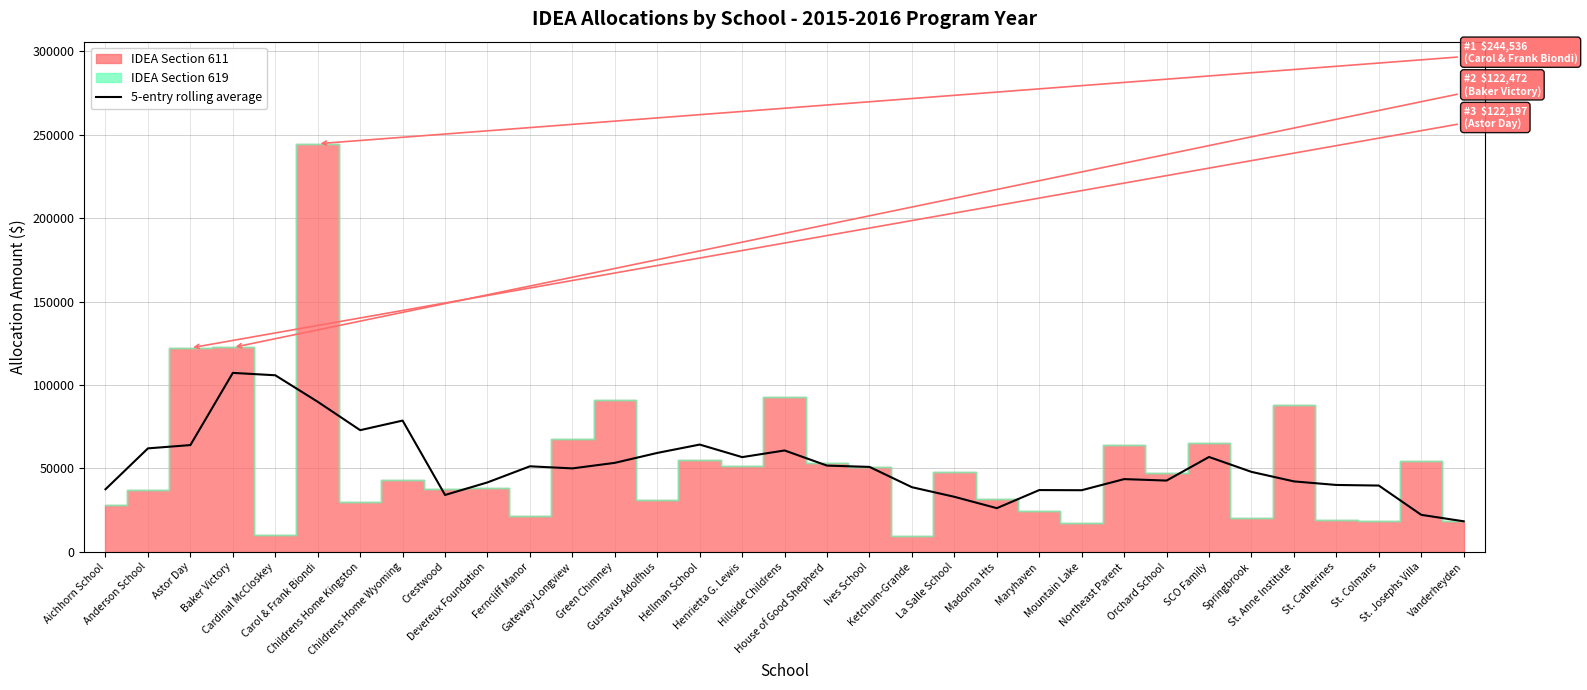

Reading left to right, extract all data points from this chart.

Aichhorn School=37533.4	Anderson School=62027.8	Astor Day=63999.4	Baker Victory=107250.6	Cardinal McCloskey=105820.2	Carol & Frank Biondi=89948.4	Childrens Home Kingston=72932.4	Childrens Home Wyoming=78672.4	Crestwood=34115.2	Devereux Foundation=41642.0	Ferncliff Manor=51284.6	Gateway-Longview=50029.4	Green Chimney=53352.8	Gustavus Adolfhus=59298.4	Hellman School=64305.0	Henrietta G. Lewis=56784.8	Hillside Childrens=60776.0	House of Good Shepherd=51698.0	Ives School=50924.8	Ketchum-Grande=38761.6	La Salle School=33012.8	Madonna Hts=26209.6	Maryhaven=37047.6	Mountain Lake=36959.0	Northeast Parent=43610.6	Orchard School=42737.8	SCO Family=56870.8	Springbrook=47947.6	St. Anne Institute=42247.0	St. Catherines=40105.4	St. Colmans=39753.8	St. Josephs Villa=22209.6	Vanderheyden=18337.8